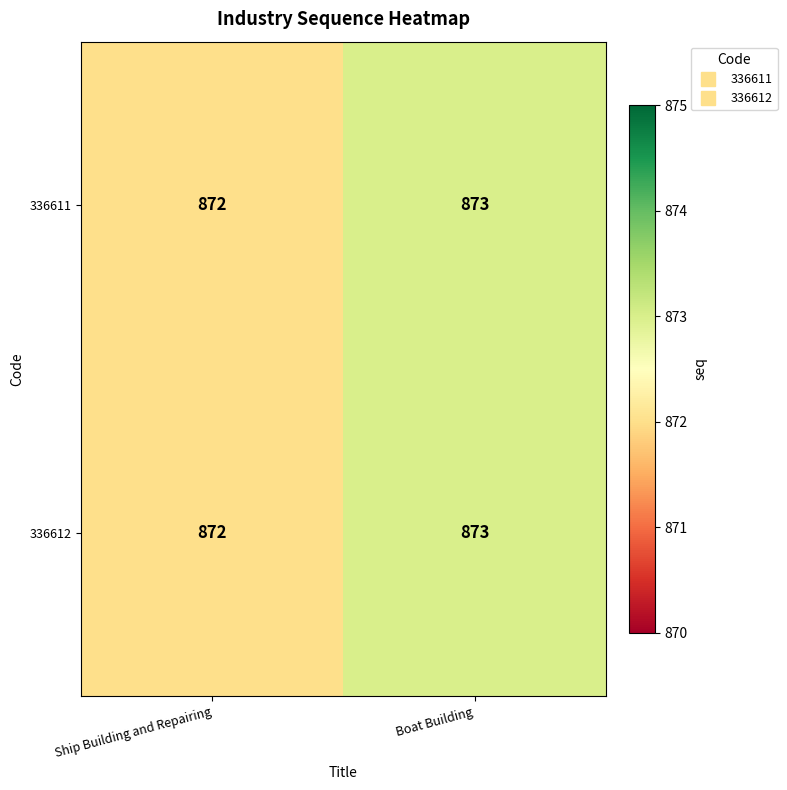

What is the sum of the 336611 values at Boat Building and Ship Building and Repairing?

1745